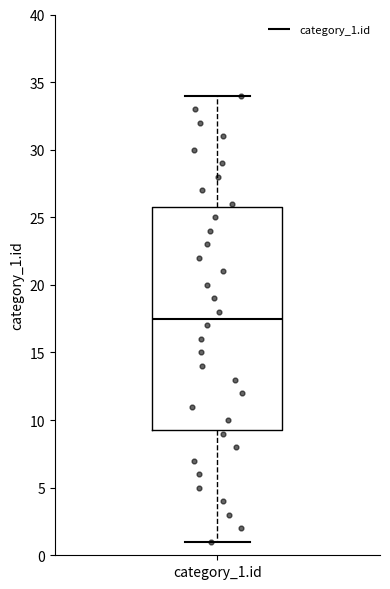

Transcribe this box plot: give where the median line is, the range the box spans, and where the two whiskers end, as read against the y-axis. The values are not printed on the chart, so give them approximately, as read against the axis.

median 17.5, box 9.5 to 26.0, whiskers 1.0 to 34.0